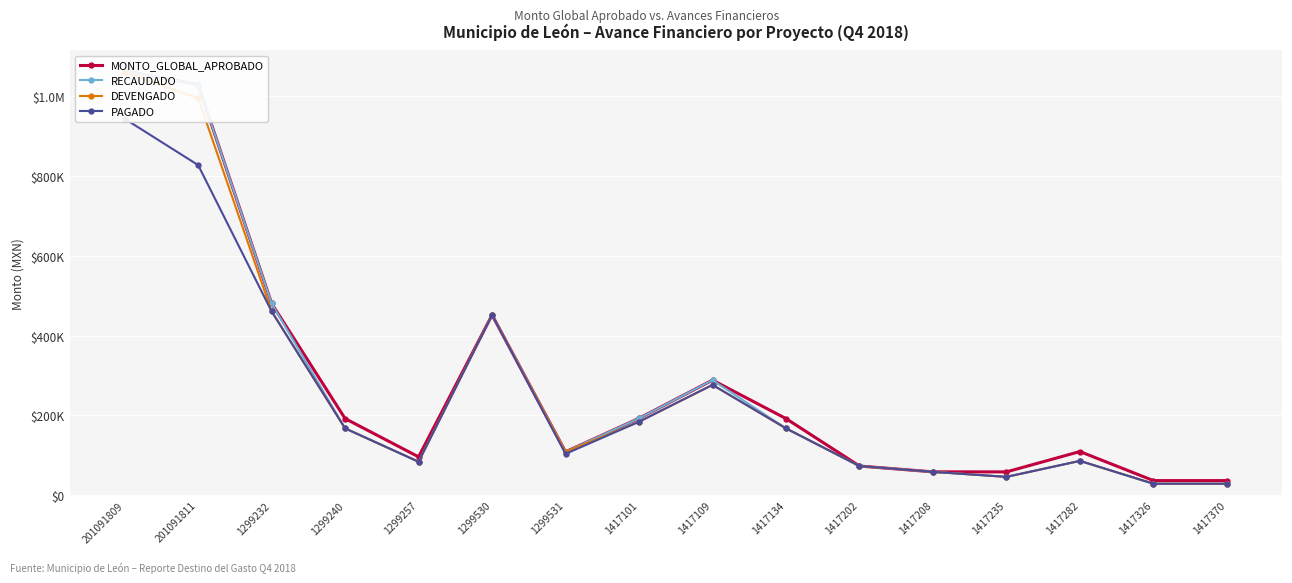

What is the approximate value of MONTO_GLOBAL_APROBADO at 1417208?

58372.3